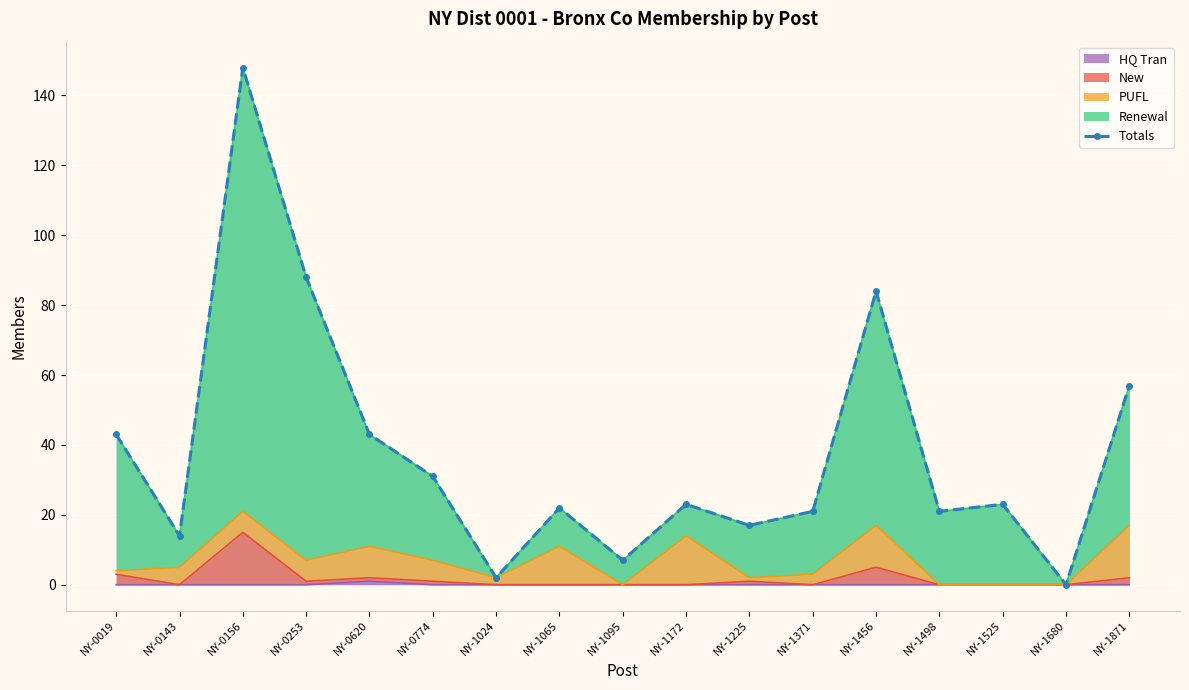

How many lines are shown in the chart?

1